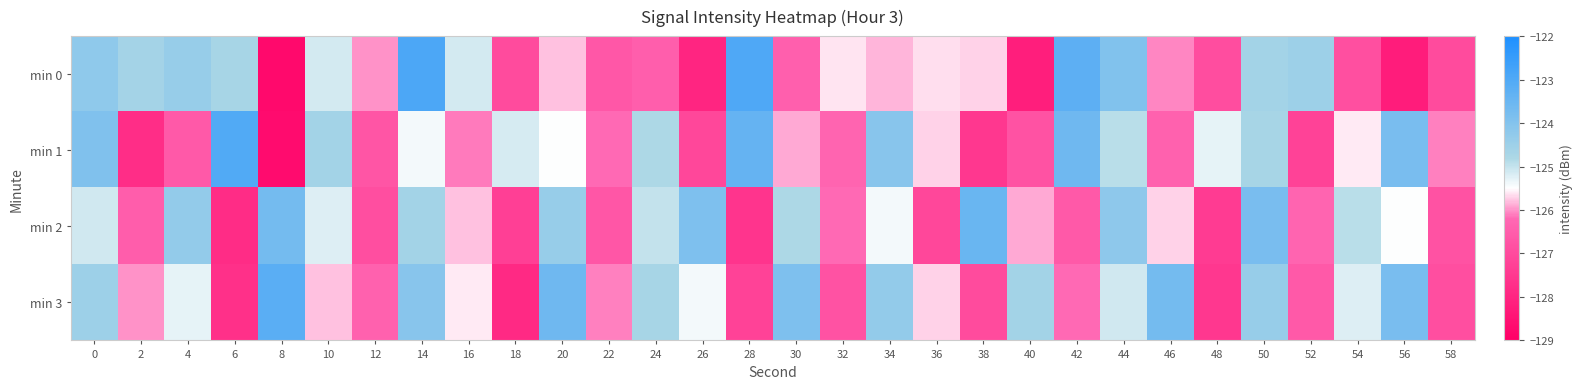

At how many categories does at least one series exceed -126?

27